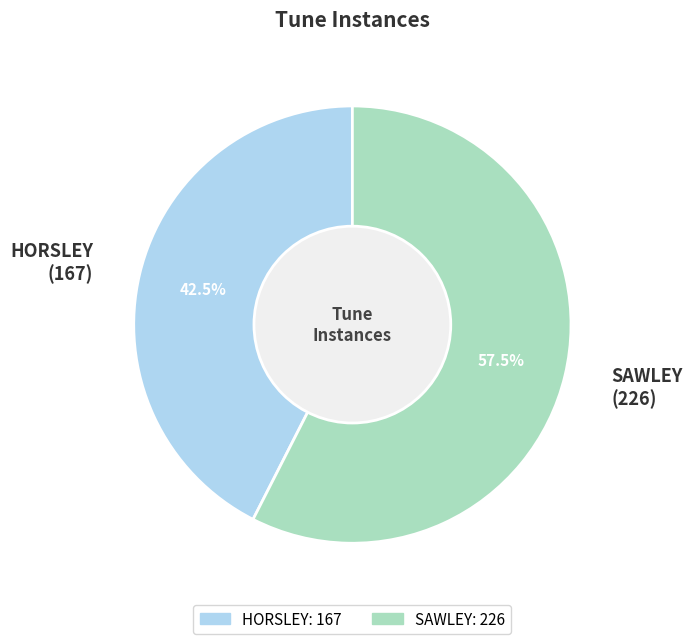

Is it true that SAWLEY is 47% of the pie?

False